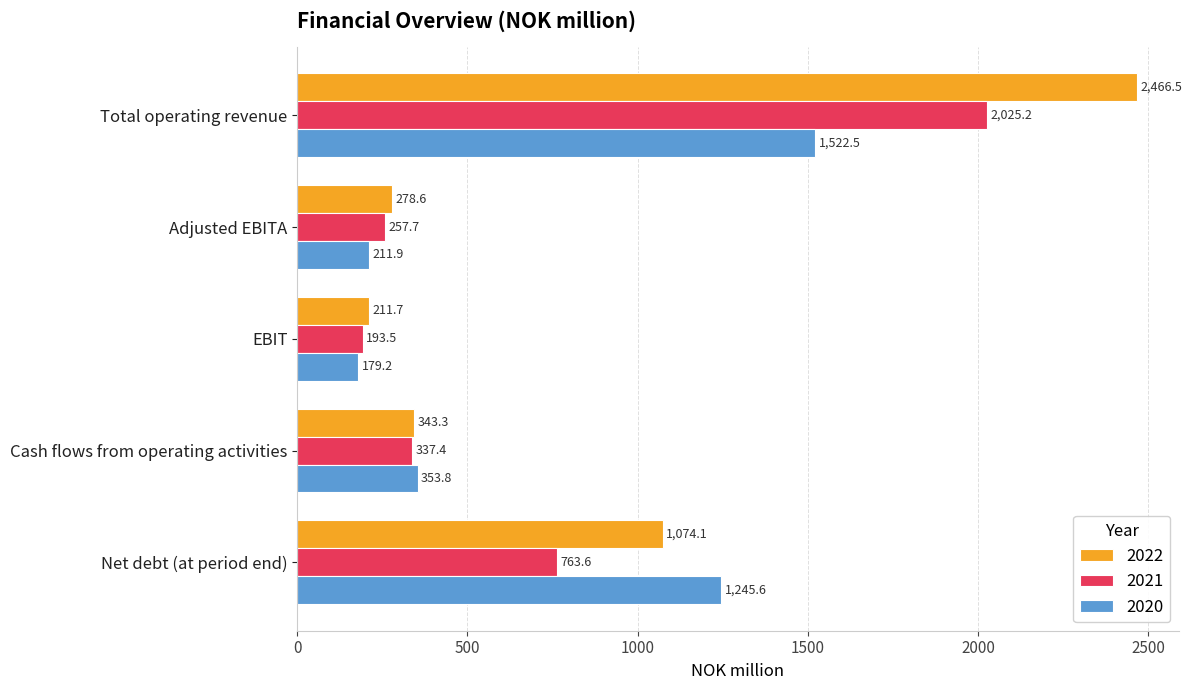

Which category has the lowest value across all series?

EBIT